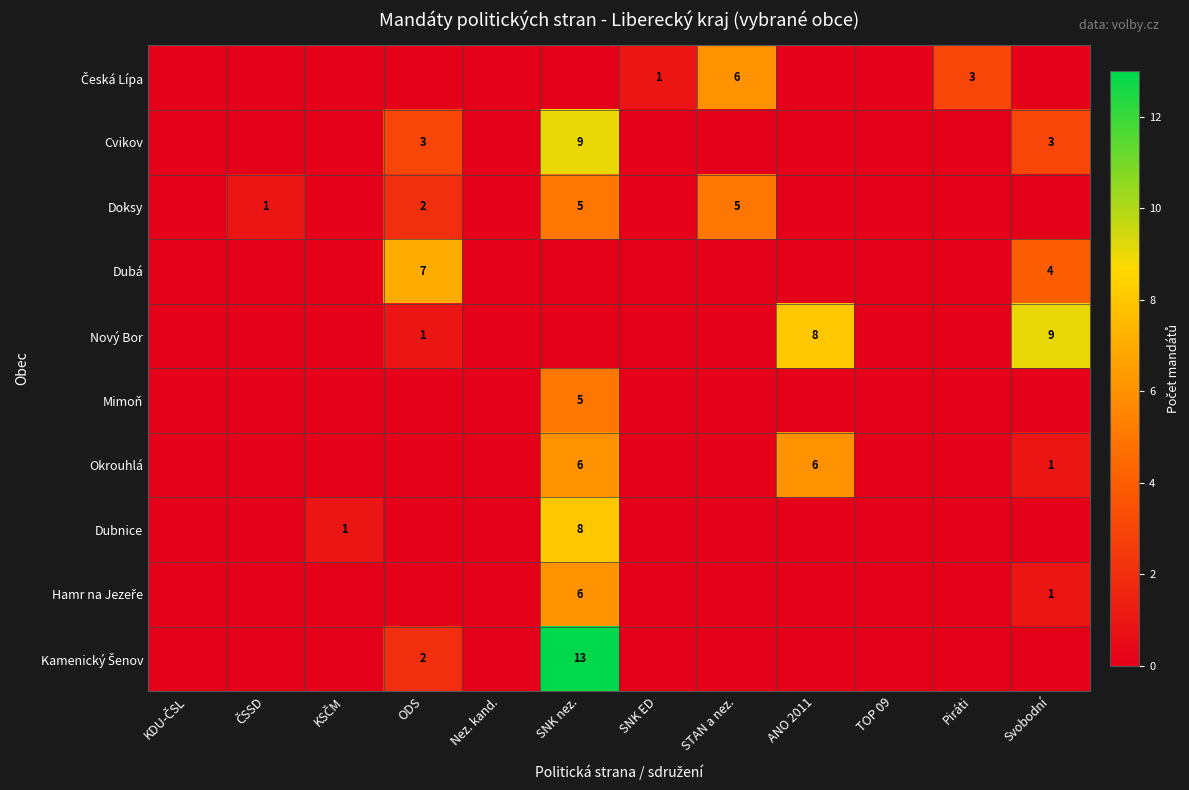

Is it true that Okrouhlá equals 6 at ANO 2011?

True